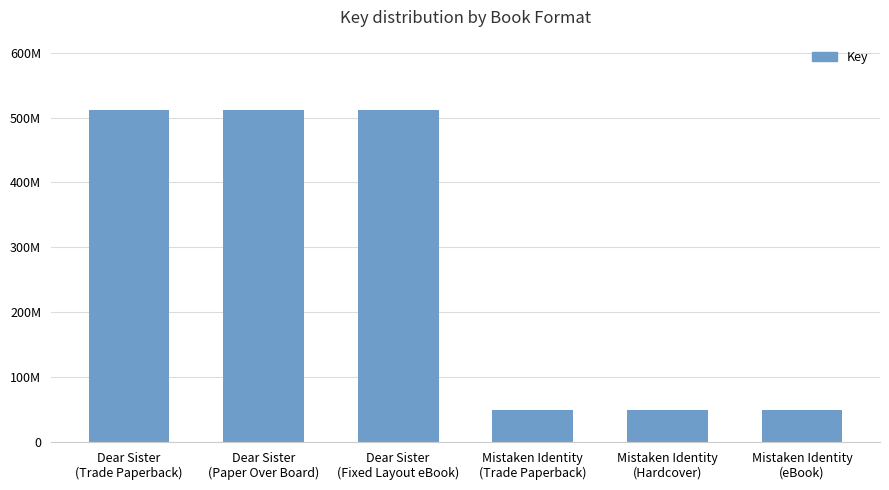

Is it true that the value at Mistaken Identity
(Hardcover) is 48773657?

True